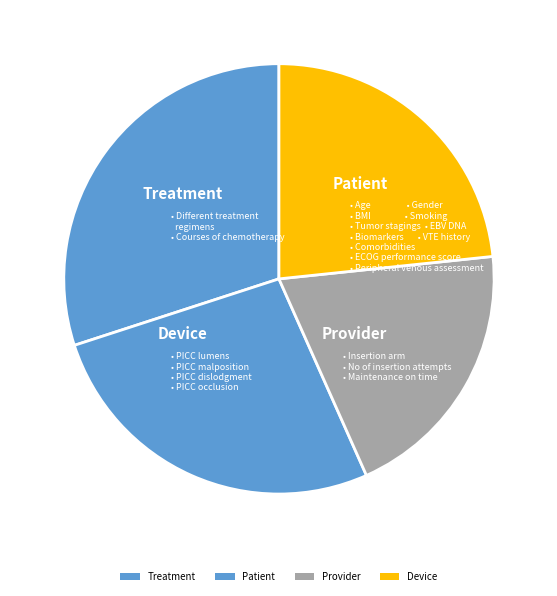

How many slices are in this pie chart?

4